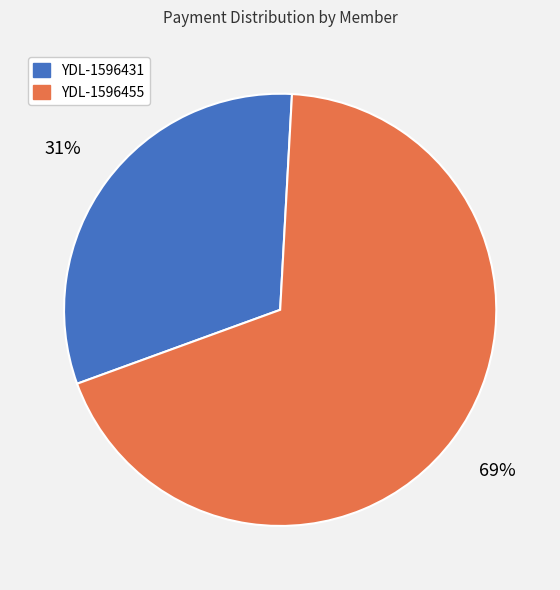

Combined, do YDL-1596431 and YDL-1596455 account for over 50%?

Yes